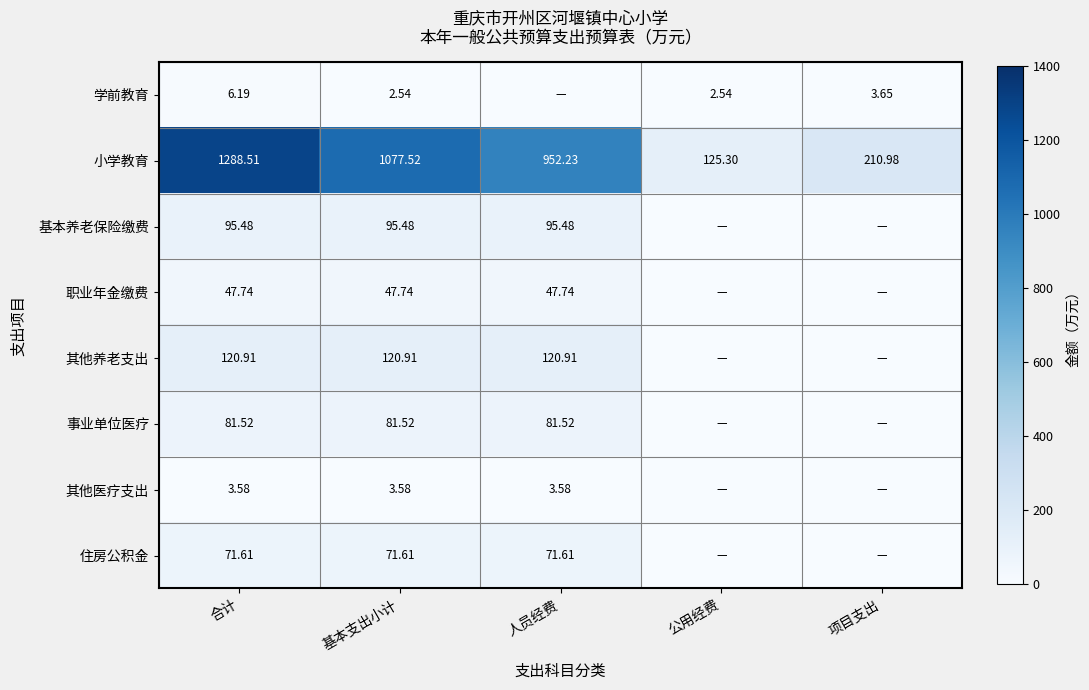

Rank the categories by 小学教育 value from highest to lowest.

合计, 基本支出小计, 人员经费, 项目支出, 公用经费